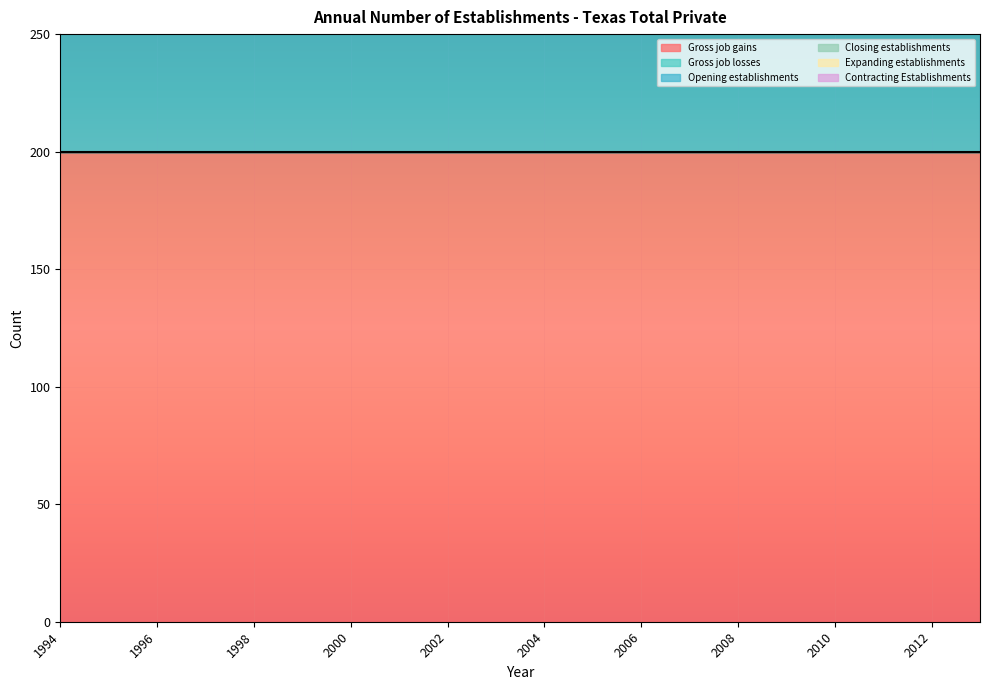

Reading left to right, what are all the values shown in this chart?

Gross job gains: 200	200	200	200	200	200	200	200	200	200	200	200	200	200	200	200	200	200	200	200
Gross job losses: 0	0	0	0	0	0	0	0	0	0	0	0	0	0	0	0	0	0	0	0
Opening establishments: 200	200	200	200	200	200	200	200	200	200	200	200	200	200	200	200	200	200	200	200
Closing establishments: 0	0	0	0	0	0	0	0	0	0	0	0	0	0	0	0	0	0	0	0
Expanding establishments: 0	0	0	0	0	0	0	0	0	0	0	0	0	0	0	0	0	0	0	0
Contracting Establishments: 0	0	0	0	0	0	0	0	0	0	0	0	0	0	0	0	0	0	0	0